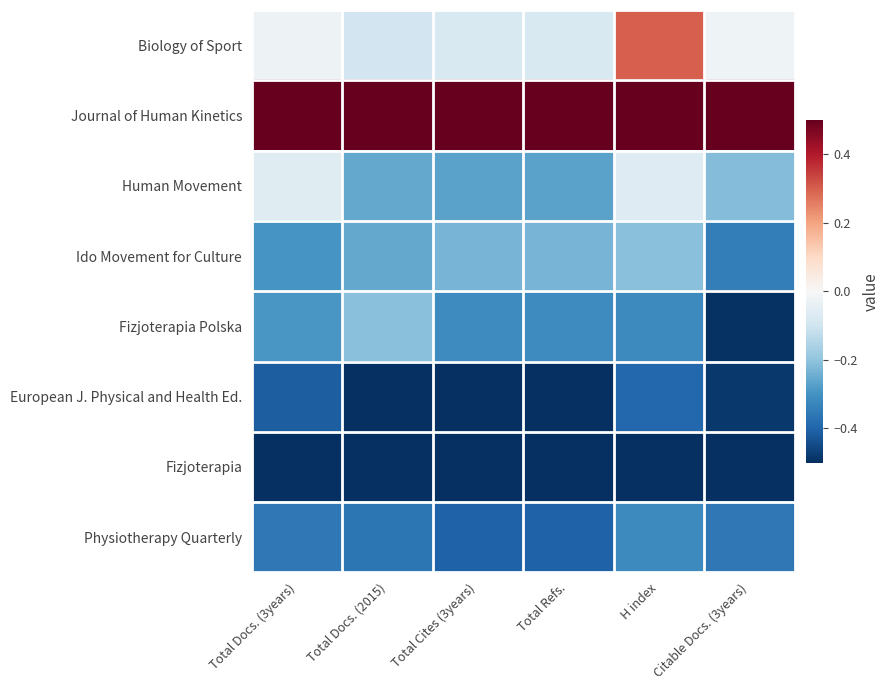

At which category is the sum across all series the highest?

H index